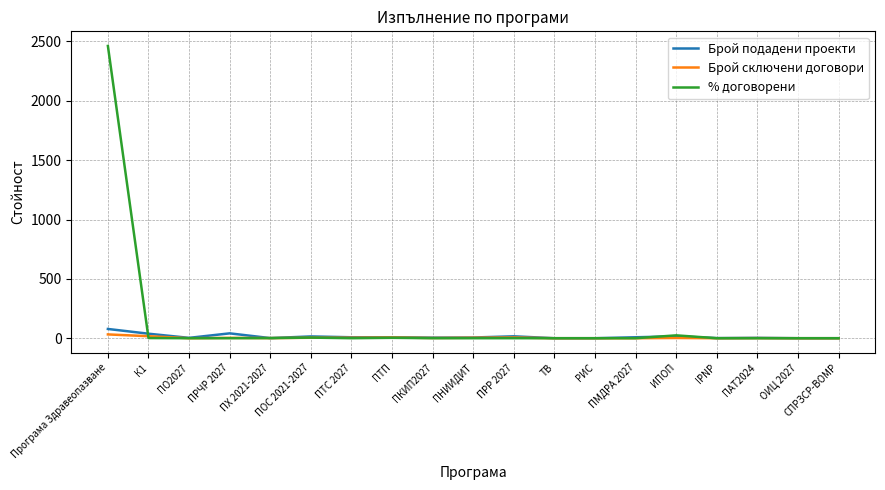

Which series has the largest total across all categories?

% договорени